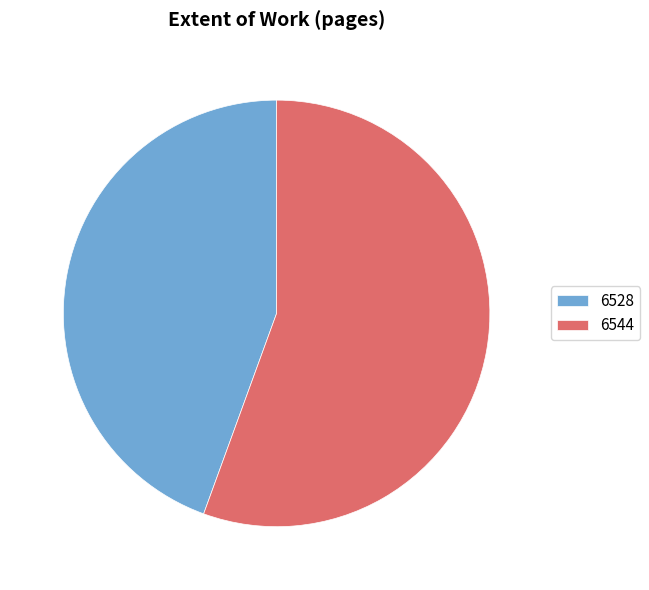

Is it true that 6528 is 52% of the pie?

False